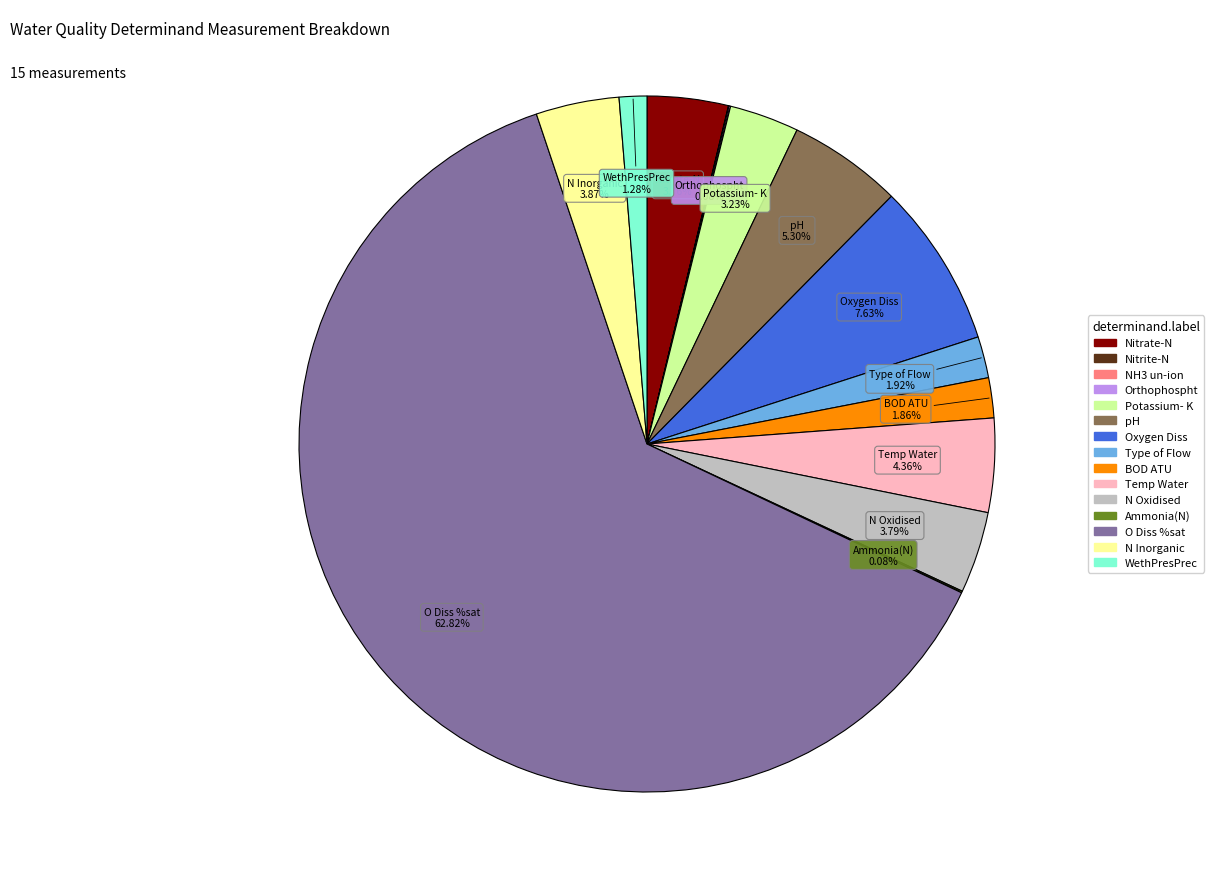

Which slice is the largest?

O Diss %sat